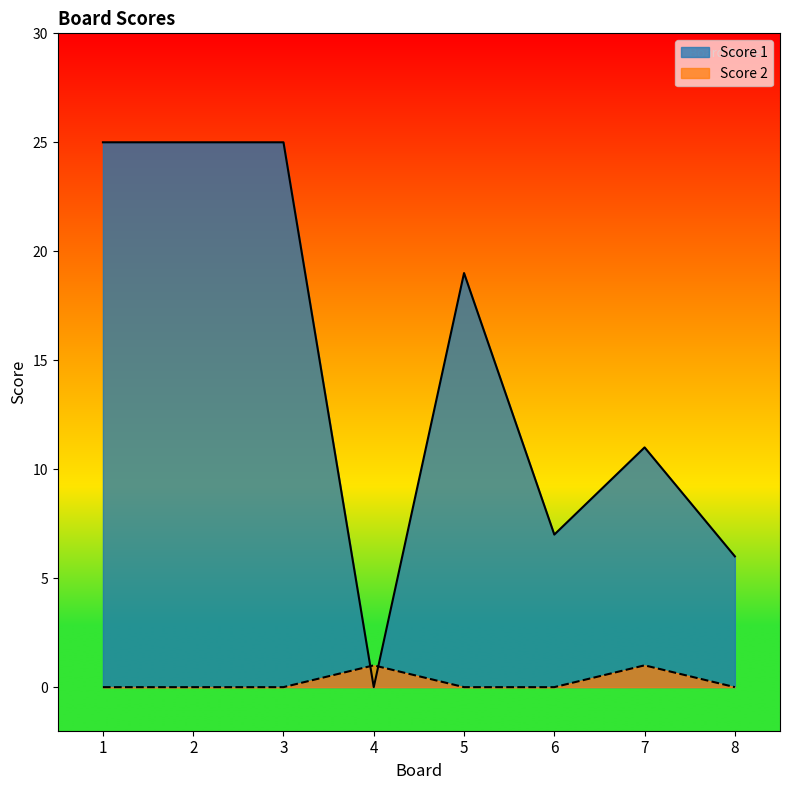

What is the spread (max minus min) of values at 6?

7